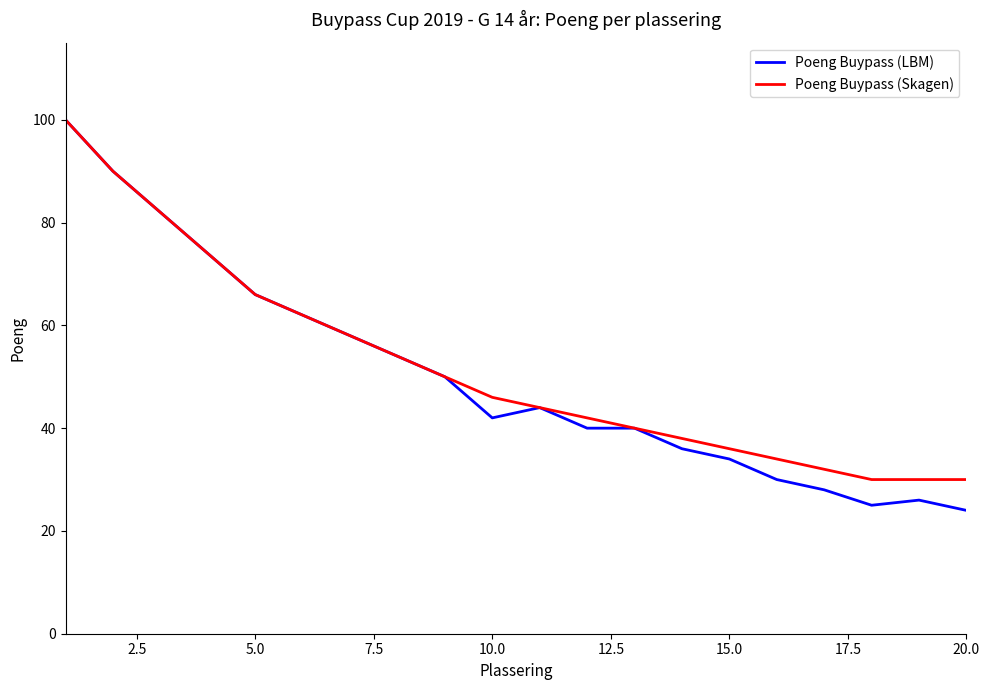

Reading right to left, list all the values displayed in this chart.

Poeng Buypass (LBM): 24	26	25	28	30	34	36	40	40	44	42	50	54	58	62	66	74	82	90	100
Poeng Buypass (Skagen): 30	30	30	32	34	36	38	40	42	44	46	50	54	58	62	66	74	82	90	100